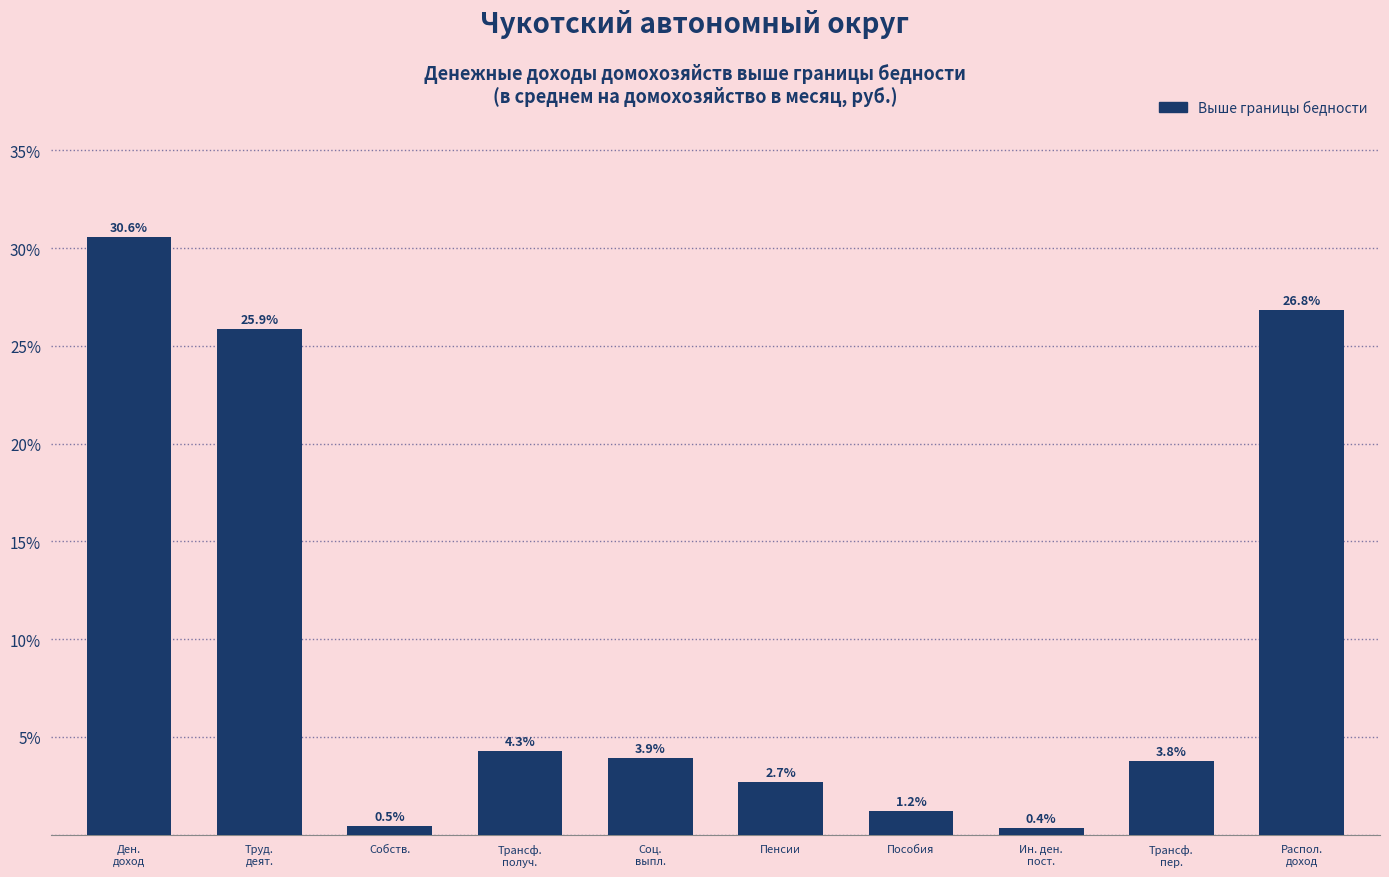

Reading left to right, extract all data points from this chart.

30.6	25.9	0.5	4.3	3.9	2.7	1.2	0.4	3.8	26.8